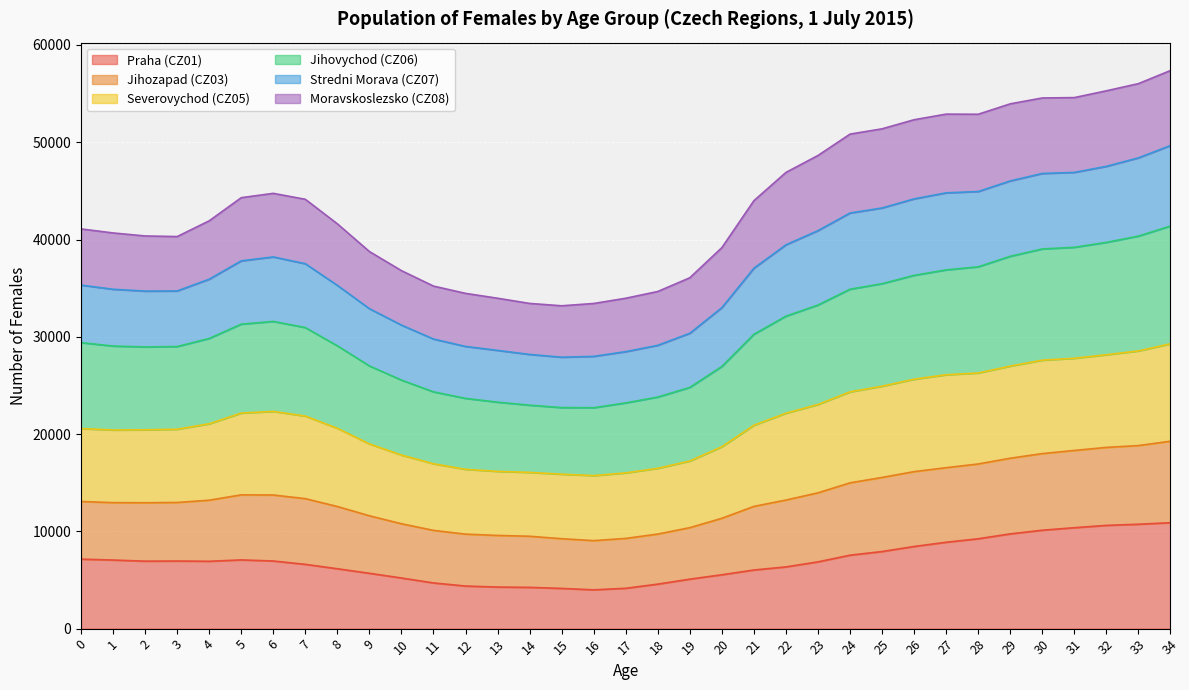

The value of Praha (CZ01) at 7 is 11578. True or false?

False